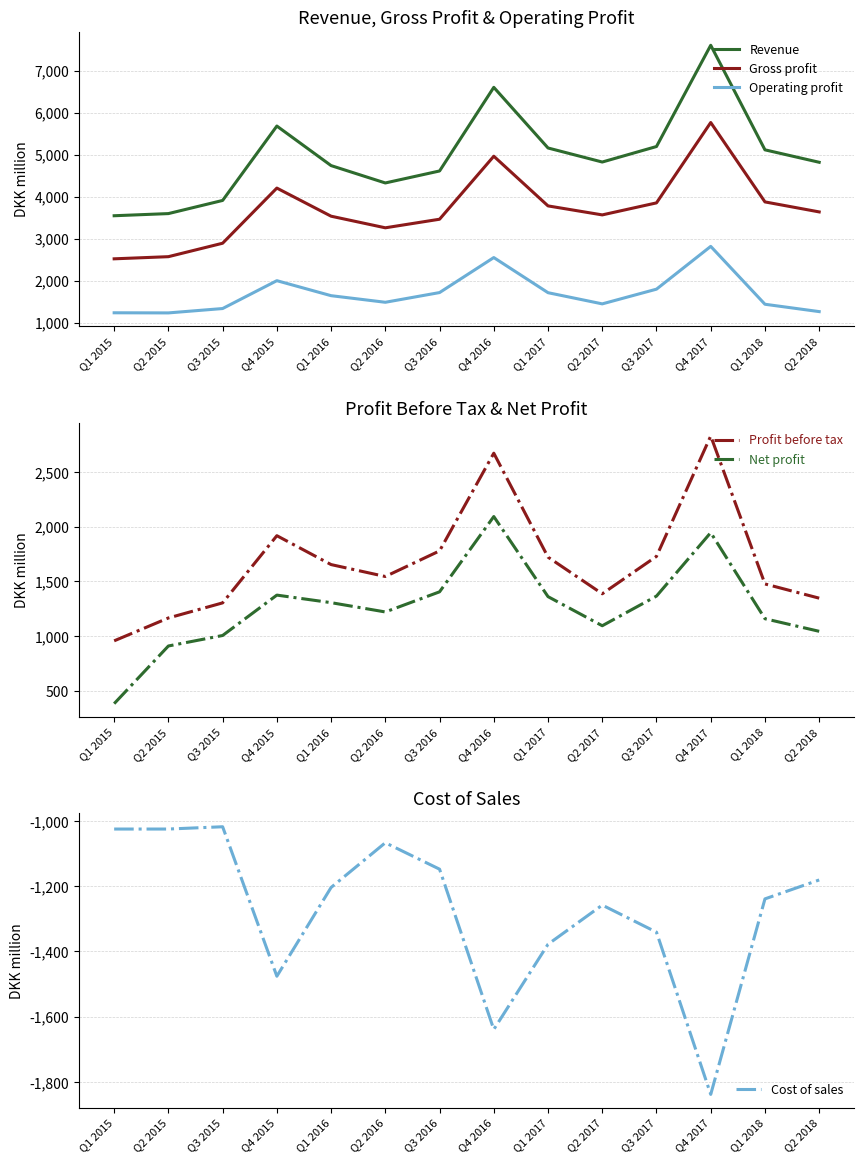

What is the difference between the highest and lowest values at Q2 2018?

6000